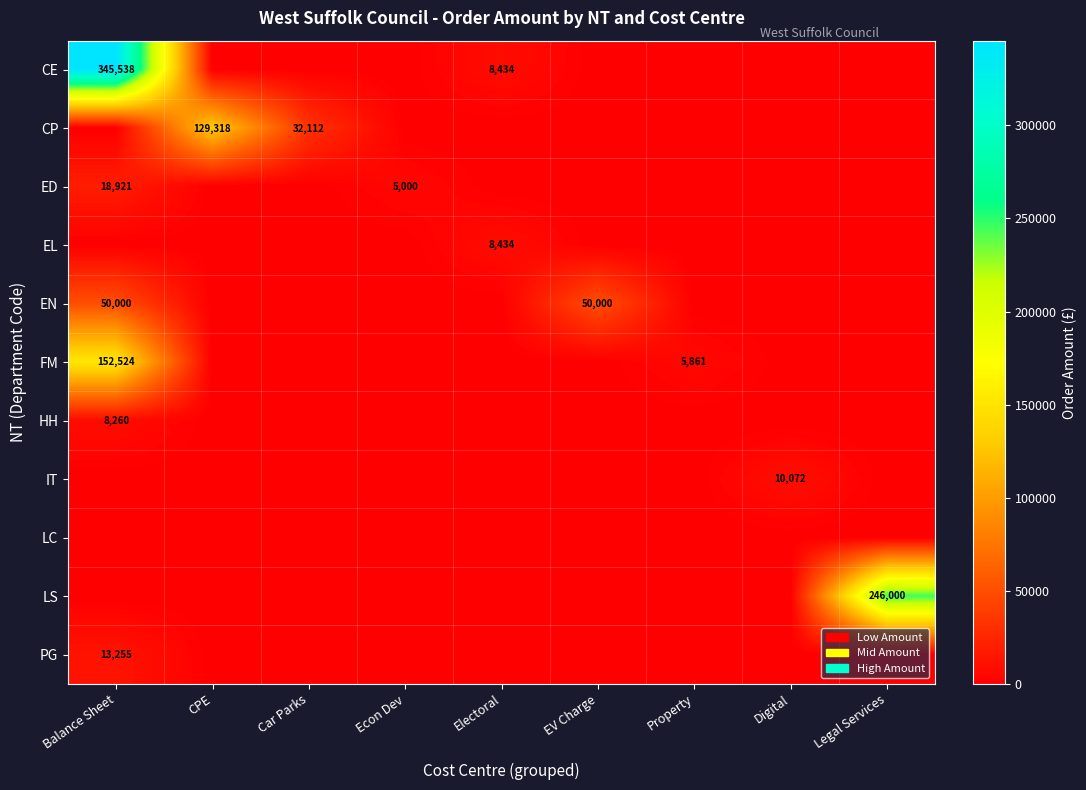

Is the value of ED at Balance Sheet greater than the value of PG at Balance Sheet?

Yes